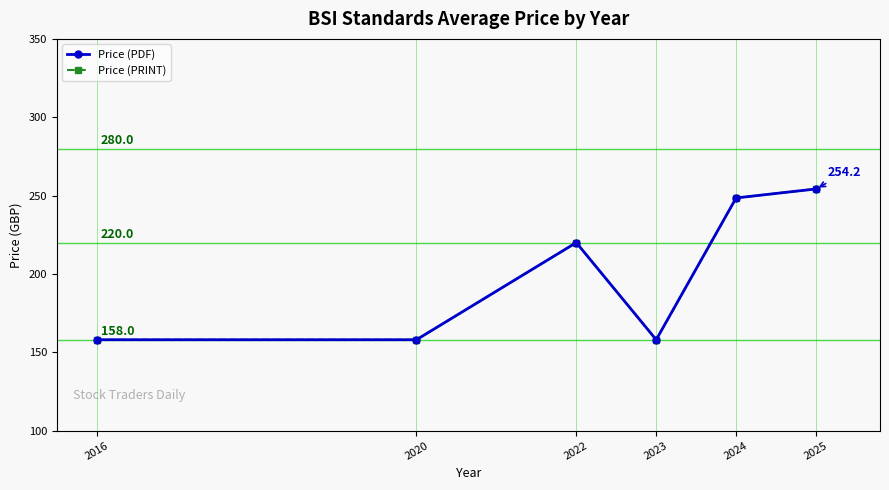

At how many categories does at least one series exceed 187?

3